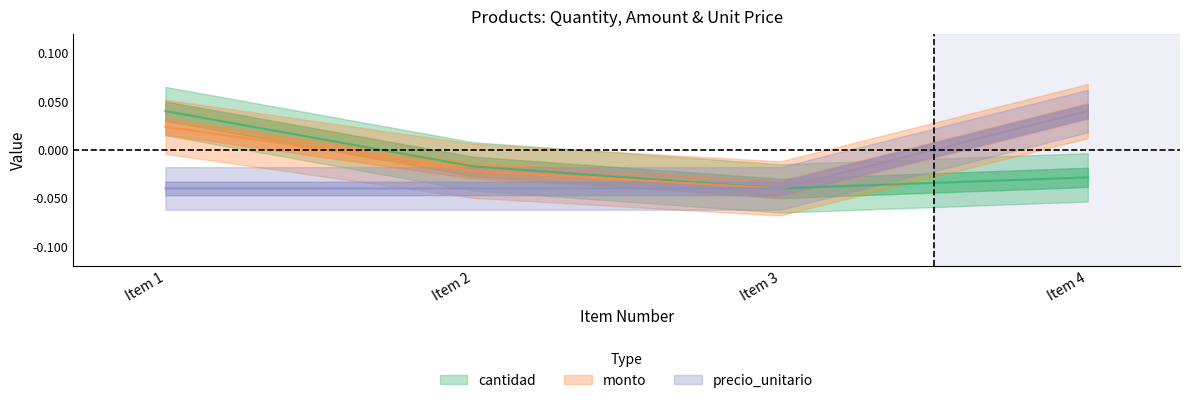

Rank the series by their average value, from highest to lowest.

monto, cantidad, precio_unitario